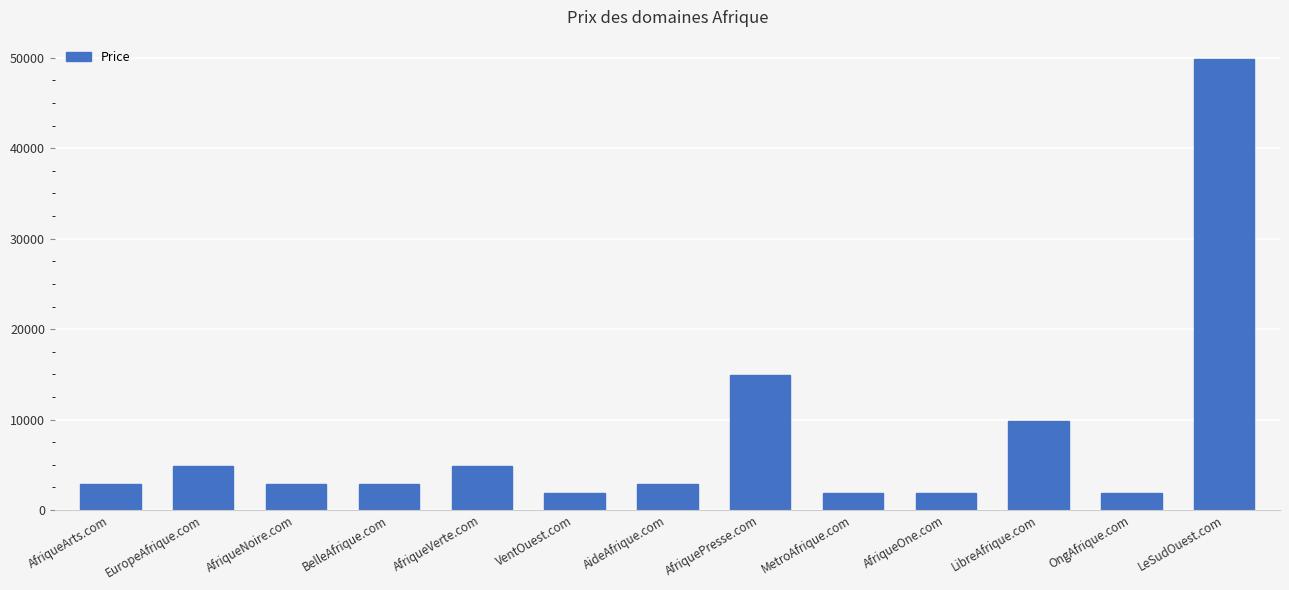

How many values are below 2888?

4